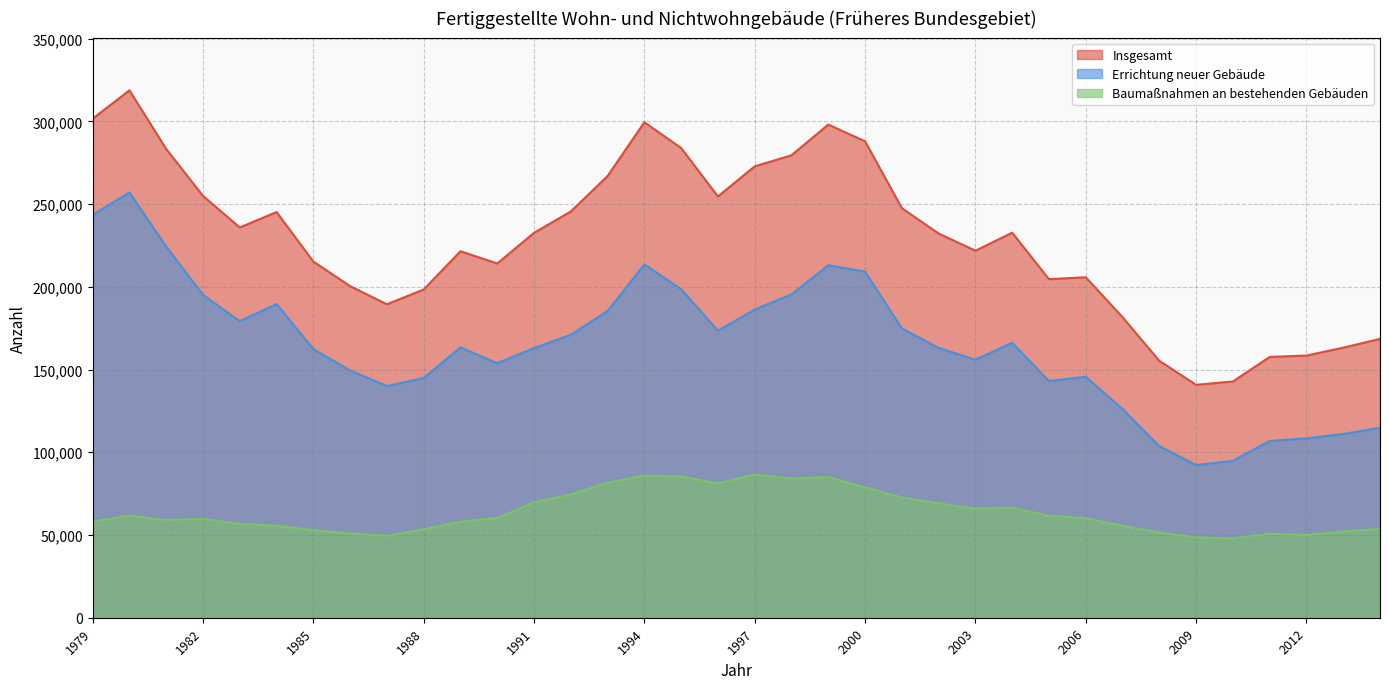

How many lines are shown in the chart?

3